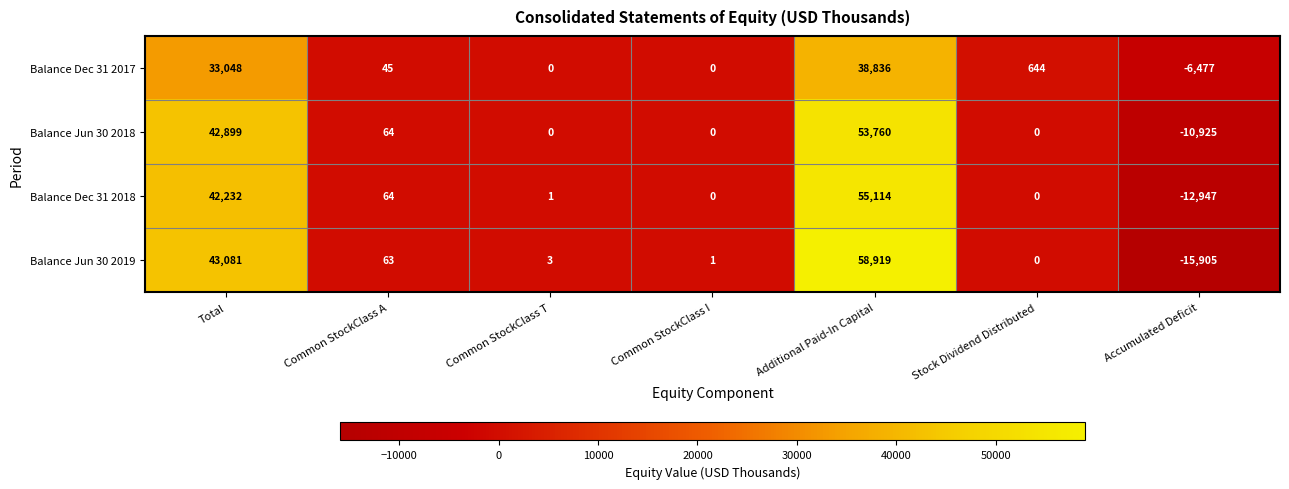

Which series has the largest total across all categories?

Balance Jun 30 2019